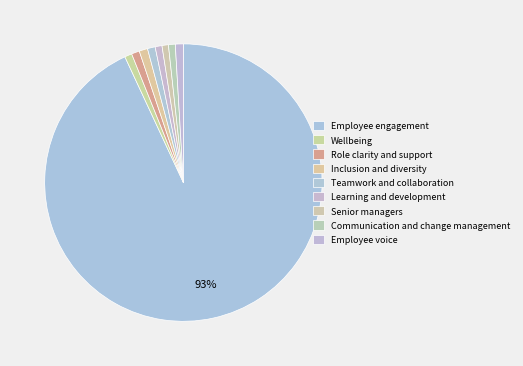

Is it true that Learning and development is 1% of the pie?

True